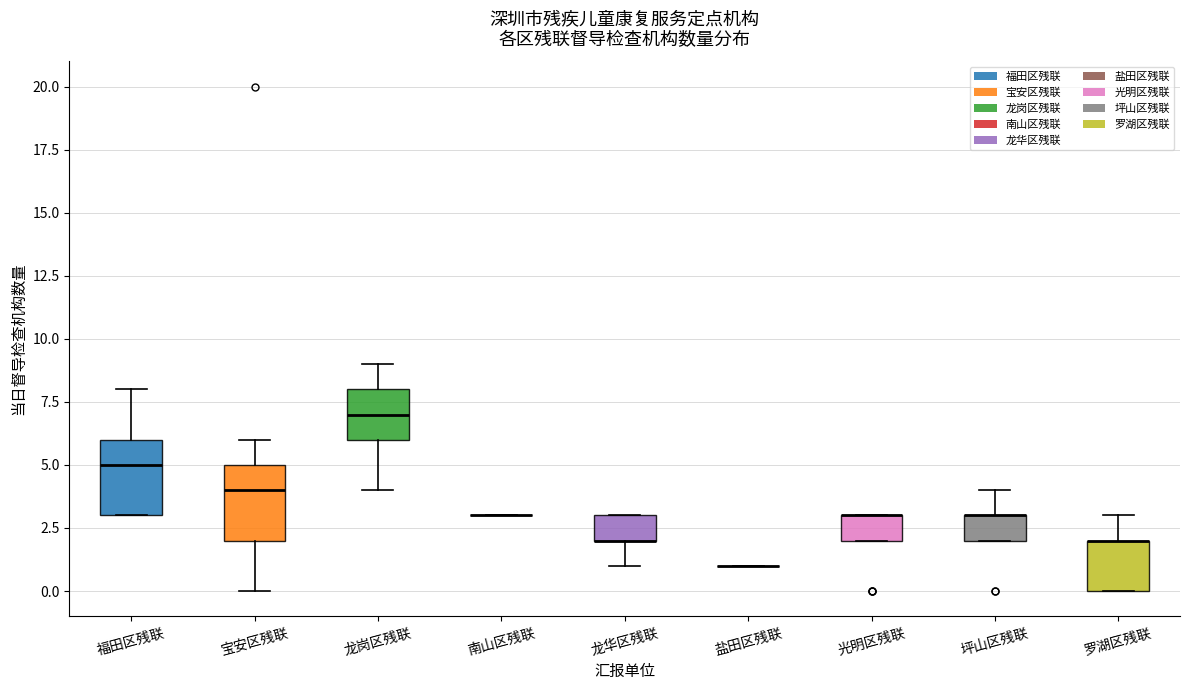

Reading left to right, transcribe this box plot: for each box, give where its median line is, the range the box spans, and where its two whiskers end, as read against the y-axis. The values are not printed on the chart, so give them approximately, as read against the axis.

福田区残联: median 5, box 3 to 6, whiskers 3 to 8
宝安区残联: median 4, box 2 to 5, whiskers 0 to 6
龙岗区残联: median 7, box 6 to 8, whiskers 4 to 9
南山区残联: box collapsed to a line at 3, whiskers 3 to 3
龙华区残联: median 2 (drawn on the box's lower edge), box 2 to 3, whiskers 1 to 3
盐田区残联: box collapsed to a line at 1, whiskers 1 to 1
光明区残联: median 3 (drawn on the box's upper edge), box 2 to 3, whiskers 2 to 3
坪山区残联: median 3 (drawn on the box's upper edge), box 2 to 3, whiskers 2 to 4
罗湖区残联: median 2 (drawn on the box's upper edge), box 0 to 2, whiskers 0 to 3